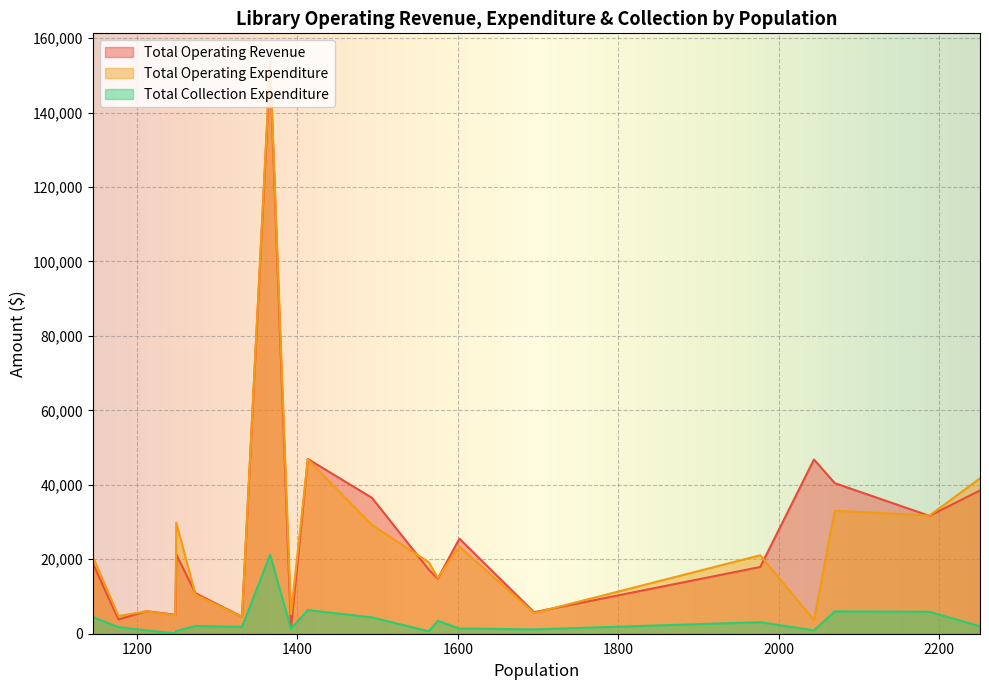

What are all the series names shown in the legend?

Total Operating Revenue, Total Operating Expenditure, Total Collection Expenditure